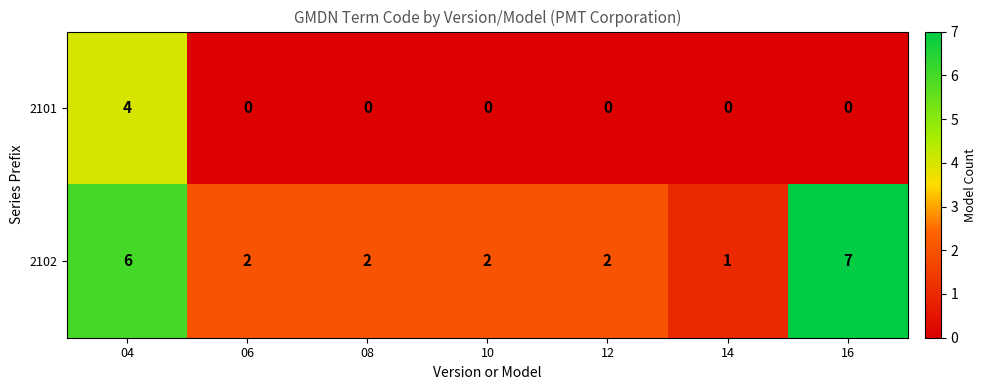

Count the 2102 values in the range 2 to 6.

5